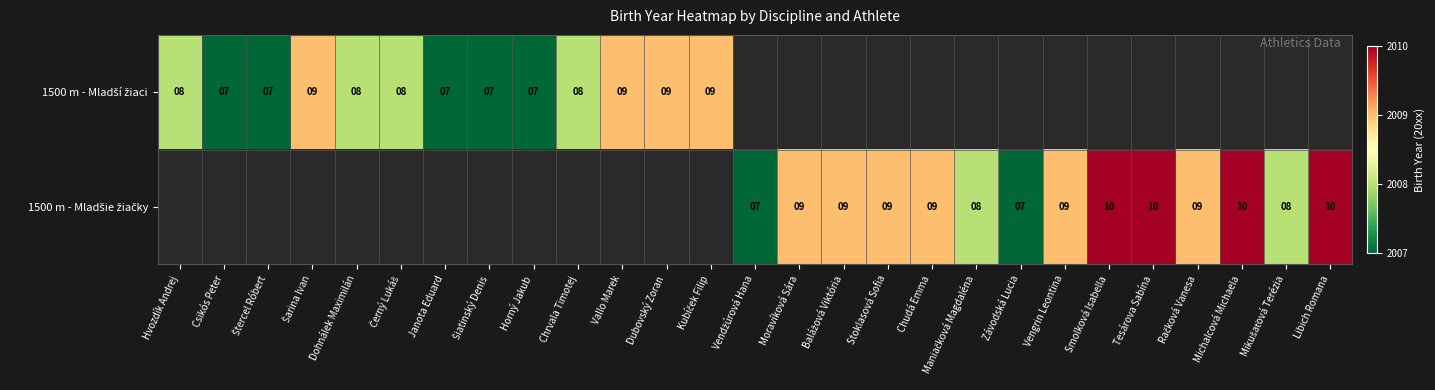

List the labels in order of 1500 m - Mladší žiaci value, smallest first.

Csikós Peter, Štercel Róbert, Janota Eduard, Šiatinský Denis, Horný Jakub, Hvozdík Andrej, Dohnálek Maximilán, Černý Lukáš, Chrvala Timotej, Šarina Ivan, Vallo Marek, Dubovský Zoran, Kubíček Filip, Vendžúrová Hana, Moravíková Sára, Balážová Viktória, Stoklasová Sofia, Chudá Emma, Maniačková Magdaléna, Závodská Lucia, Vengrin Leontina, Smolková Isabella, Tesárova Sabína, Račková Vanesa, Michalcová Michaela, Mikušaťová Terézia, Libich Romana